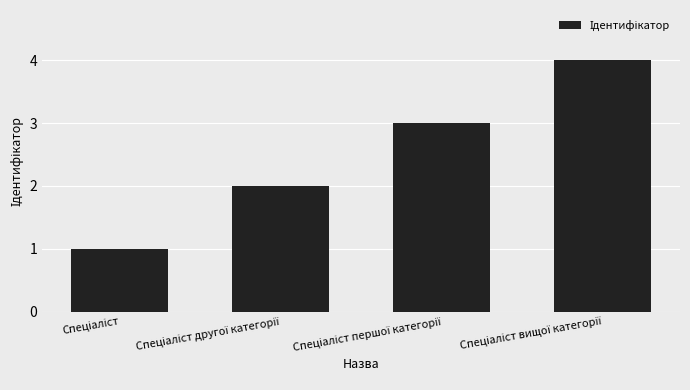

What is the maximum value shown in the chart?

4